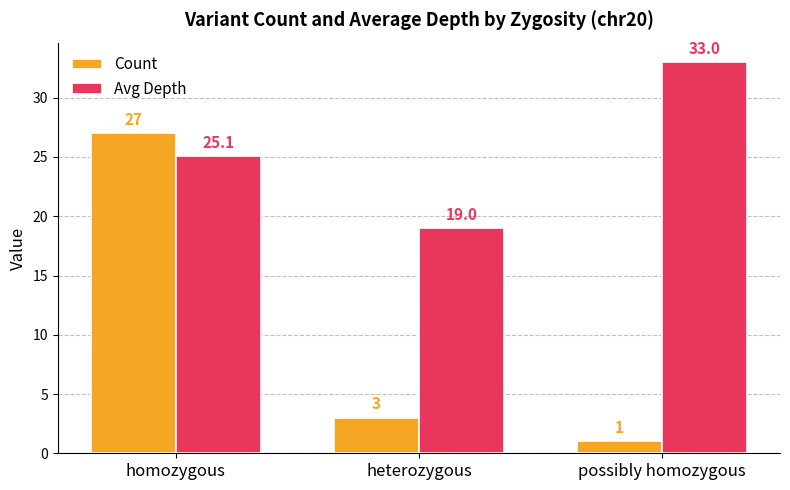

What is the sum of the Avg Depth values at homozygous and heterozygous?

44.1